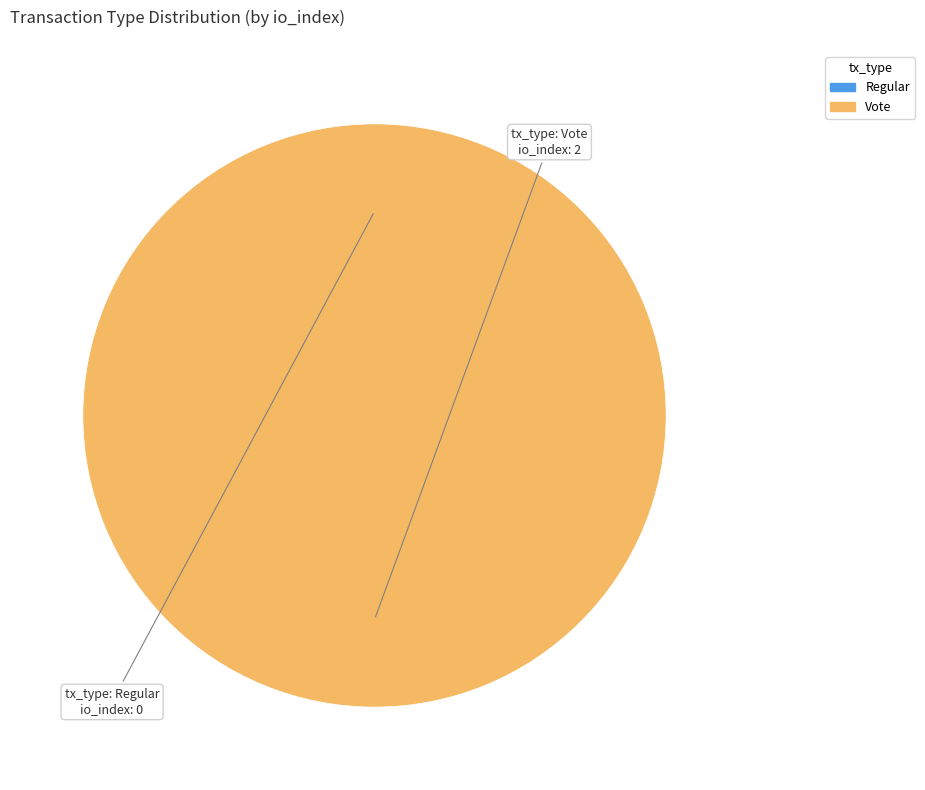

To the nearest percent, what percentage of the pie is Vote?

100%